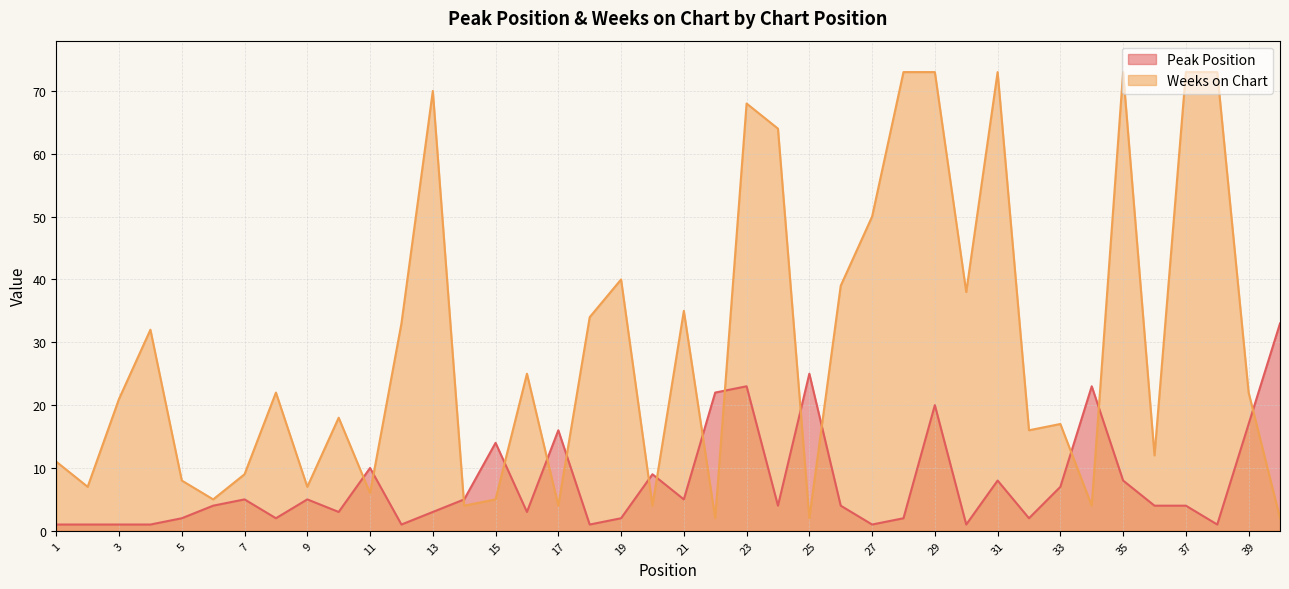

Between 24 and 6, which is larger?

24